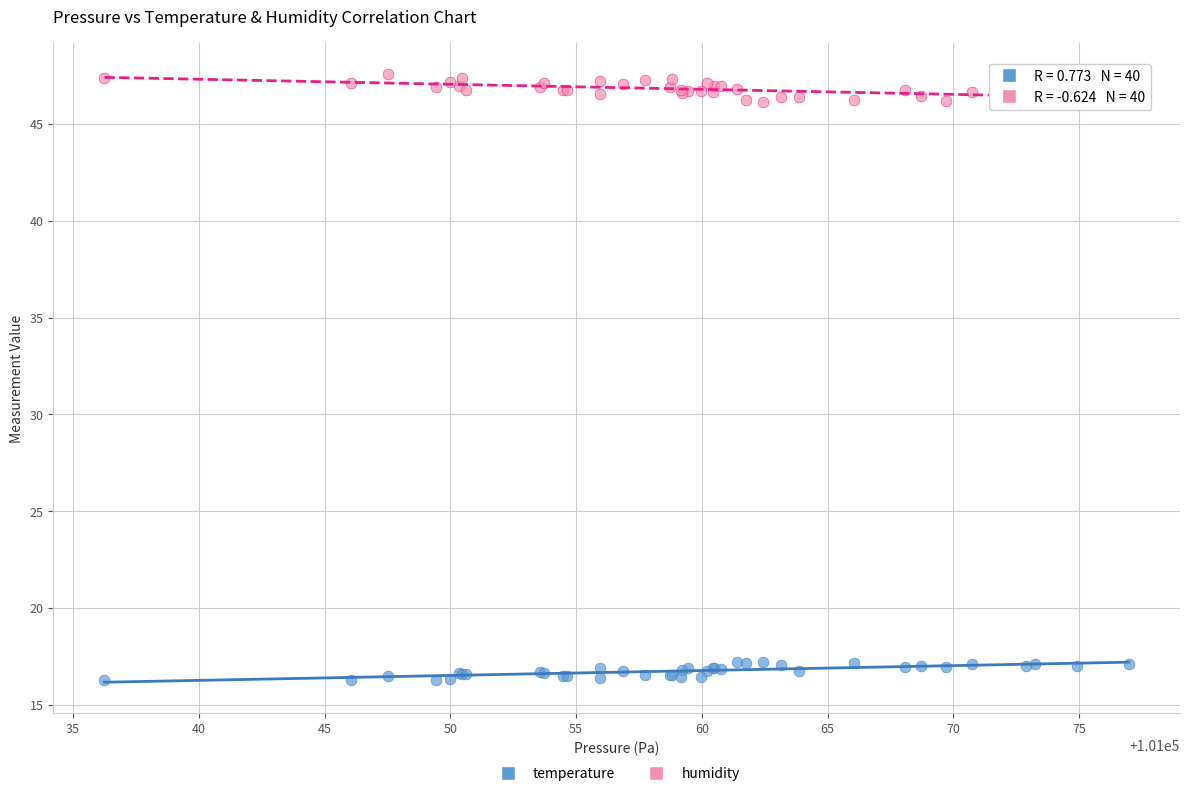

Which series reaches the minimum Y coordinate?

temperature